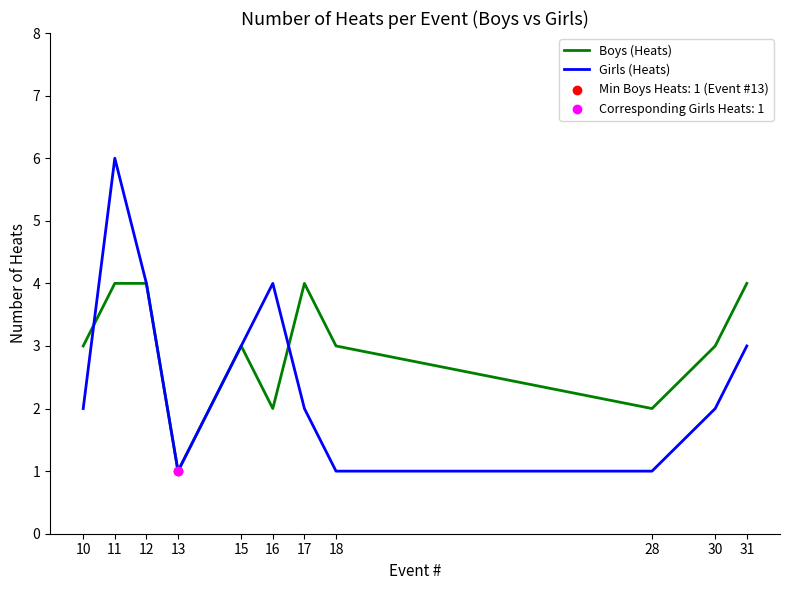

What is the total value across all series at 17?

6